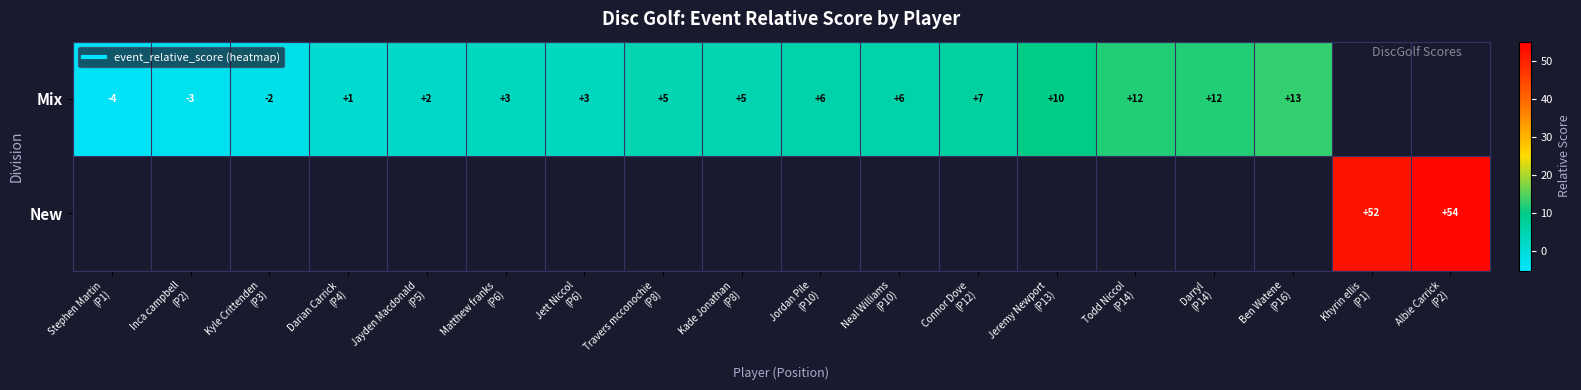

At which label is Mix closest to 4?

Matthew franks (P6)